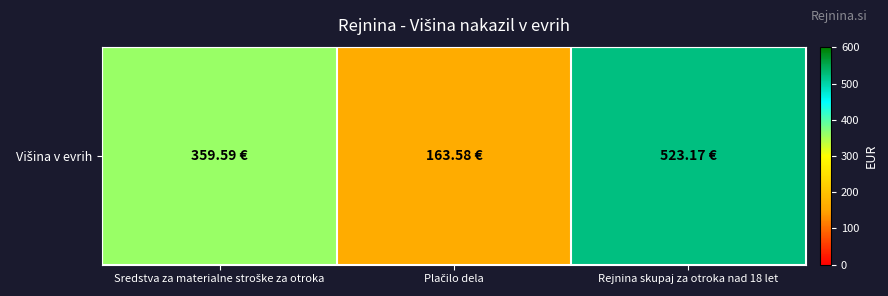

What is the minimum value shown in the chart?

163.6